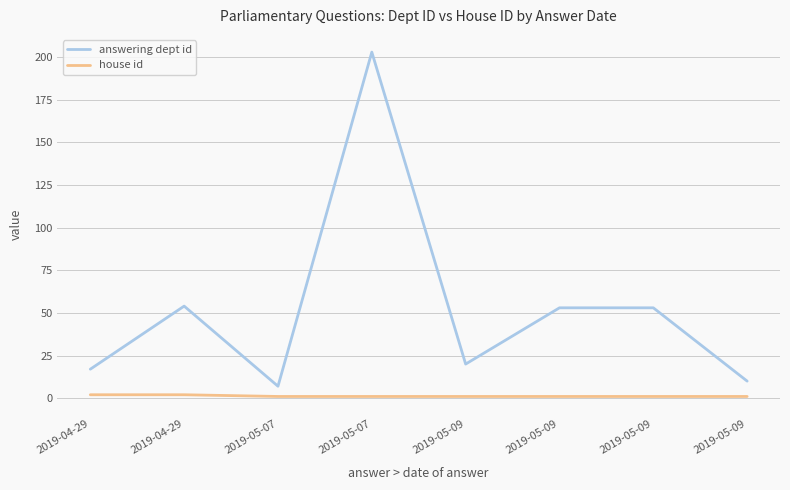

Reading left to right, list all the values displayed in this chart.

answering dept id: 17	54	7	203	20	53	53	10
house id: 2	2	1	1	1	1	1	1